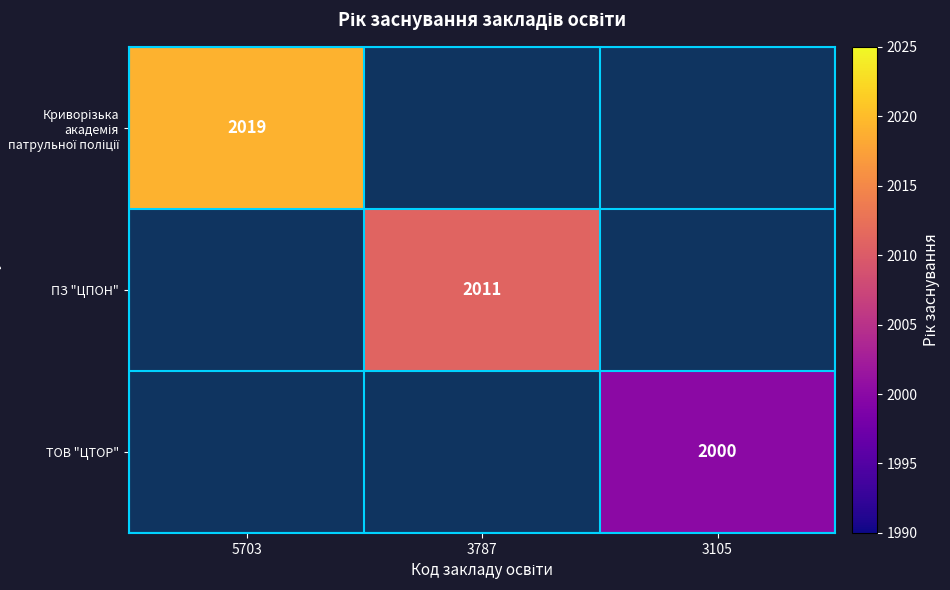

The value of ПЗ "ЦПОН" at 3787 is 2011. True or false?

True